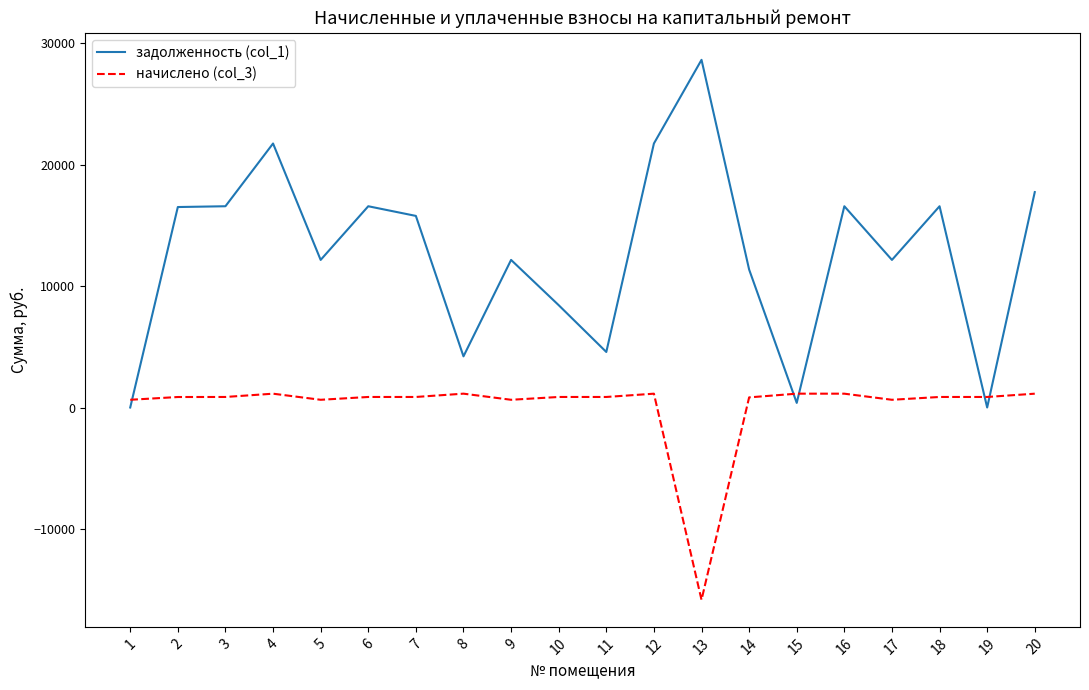

Rank the series by their average value, from highest to lowest.

задолженность (col_1), начислено (col_3)